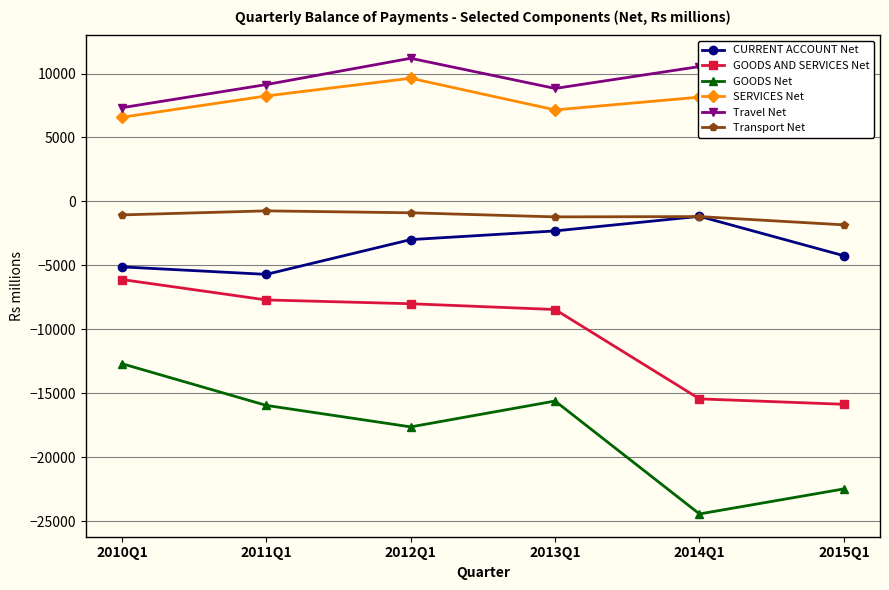

In SERVICES Net, how many points are higher than both neighbors (excluding endpoints)?

2